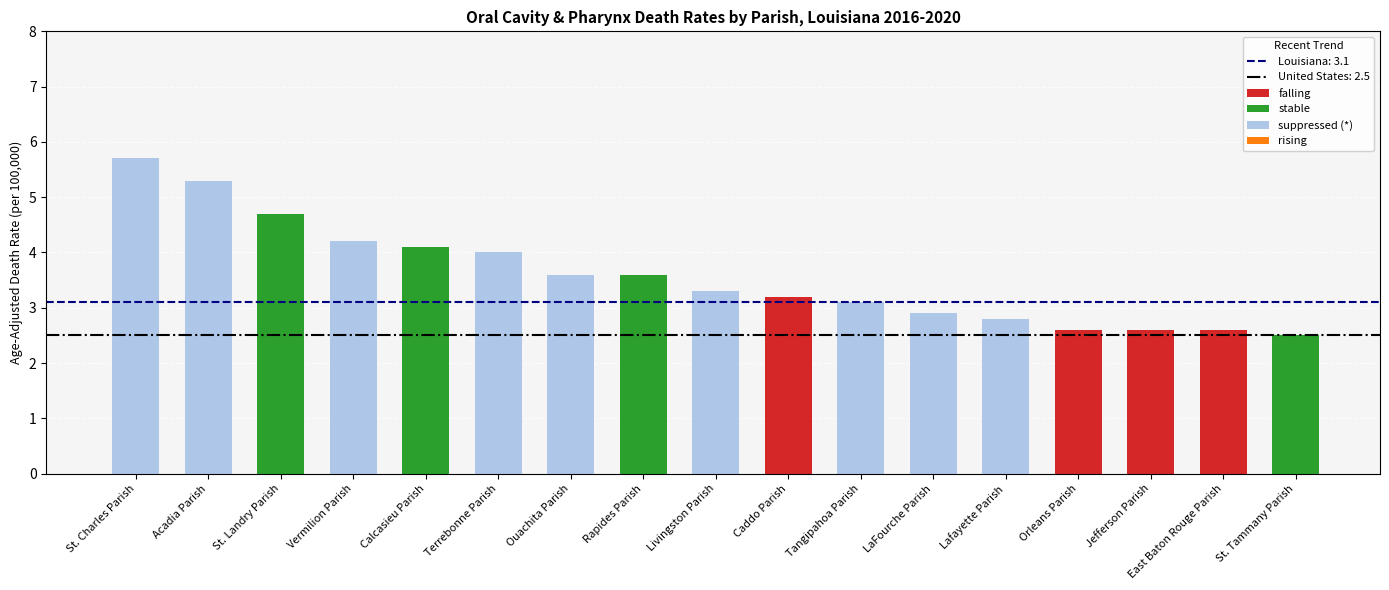

What is the difference between the values at LaFourche Parish and Jefferson Parish?

0.3